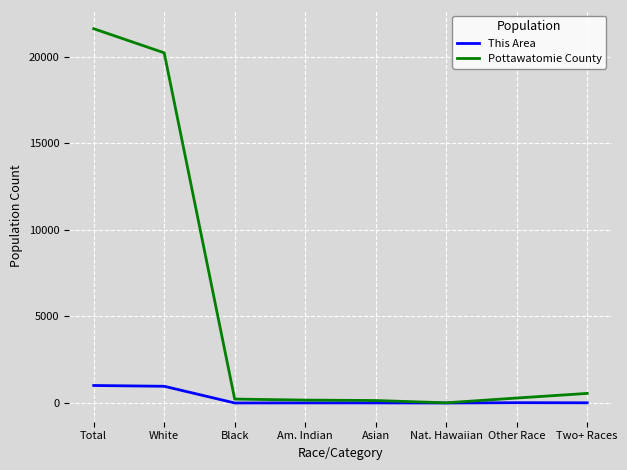

Which series has the widest spread of values?

Pottawatomie County